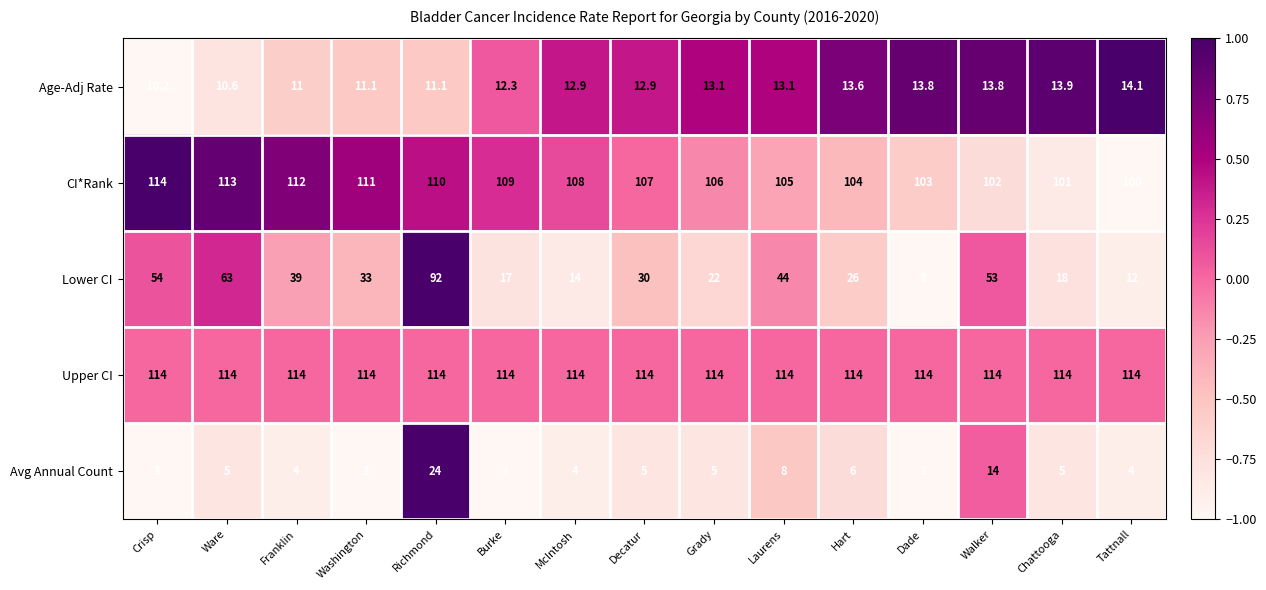

What value does the Lower CI series have at Washington?

33.0